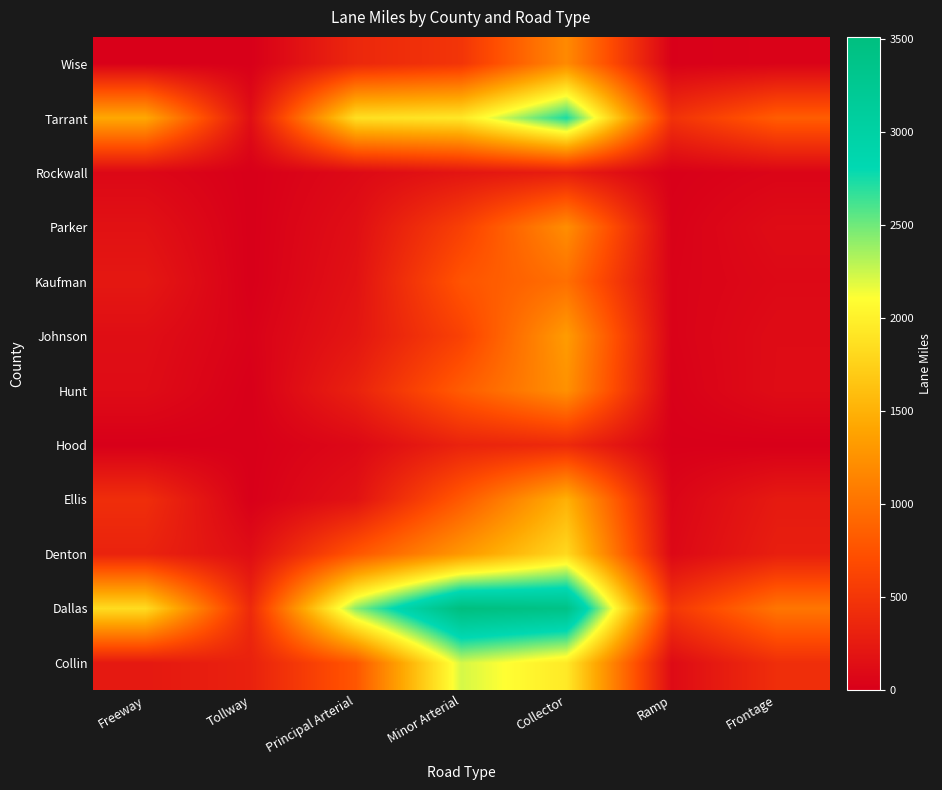

Which series has the widest spread of values?

Dallas